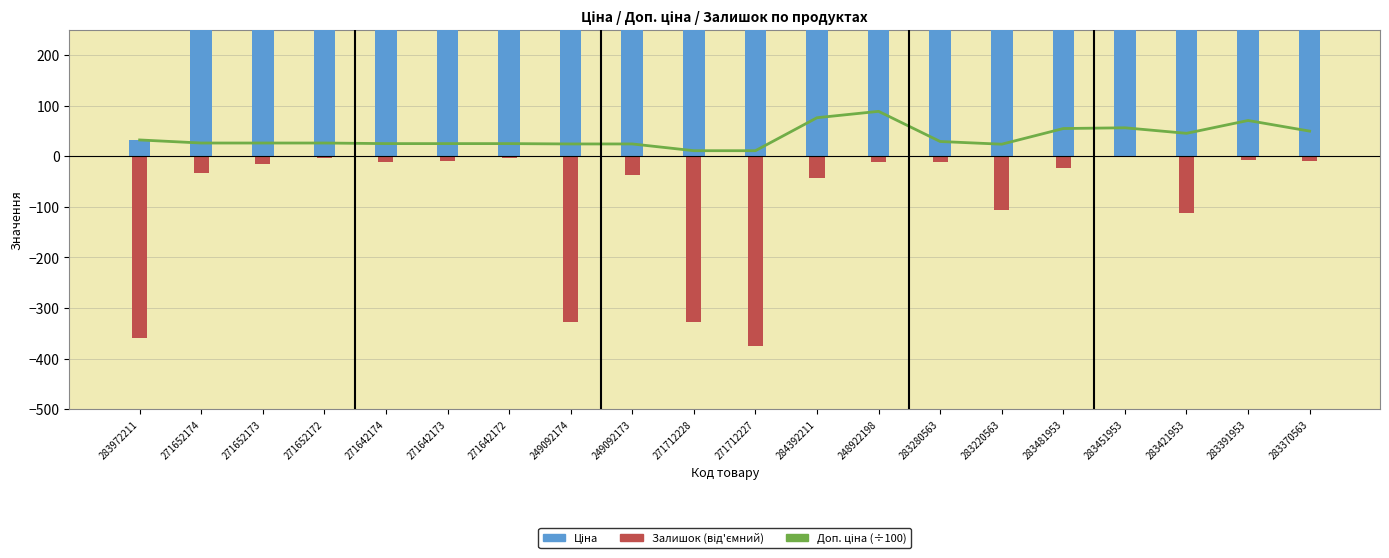

What is the label of the 19th bar from the left?

283391953